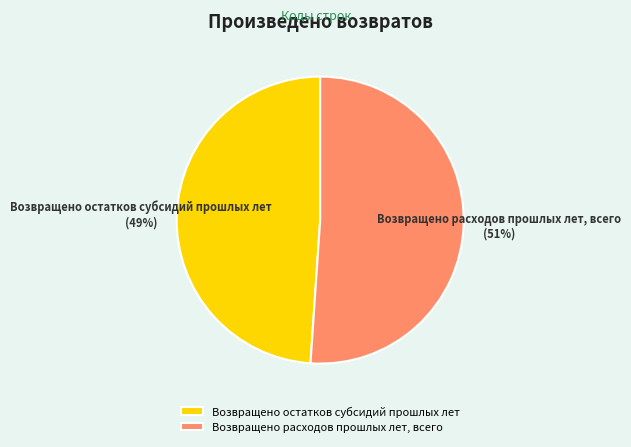

The Возвращено расходов прошлых лет, всего slice represents 42% of the pie. True or false?

False